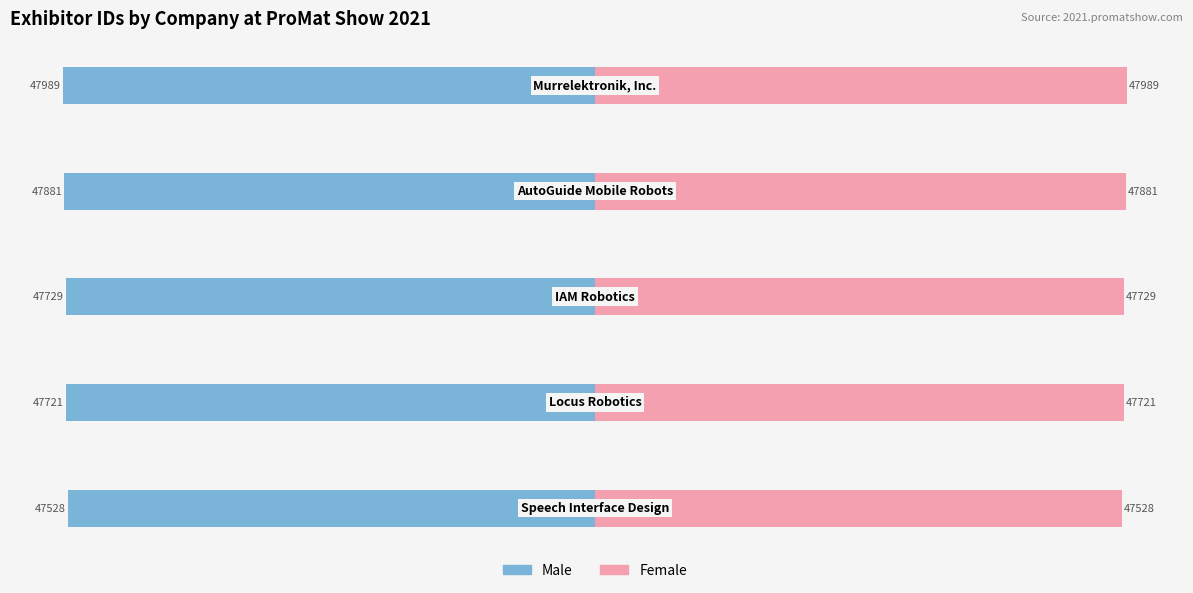

How many categories are shown in the chart?

5